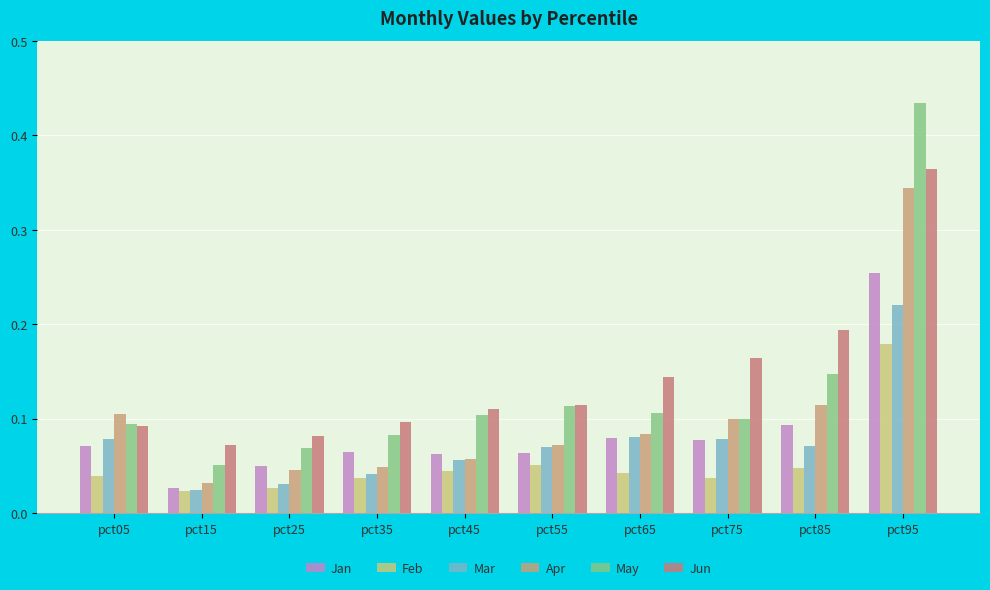

Is it true that Apr equals 0.0 at pct25?

True